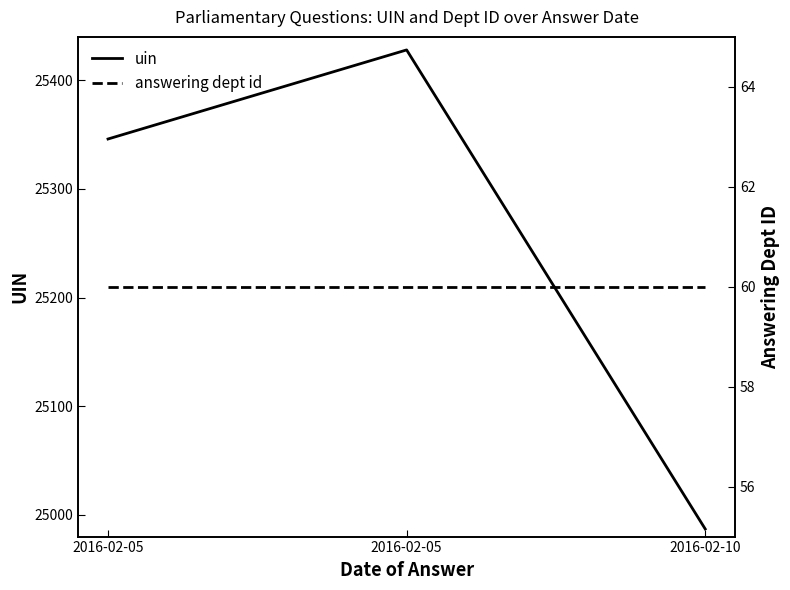

Reading left to right, what are all the values shown in this chart?

uin: 2016-02-05=25346	2016-02-05=25428	2016-02-10=24987
answering dept id: 2016-02-05=60	2016-02-05=60	2016-02-10=60